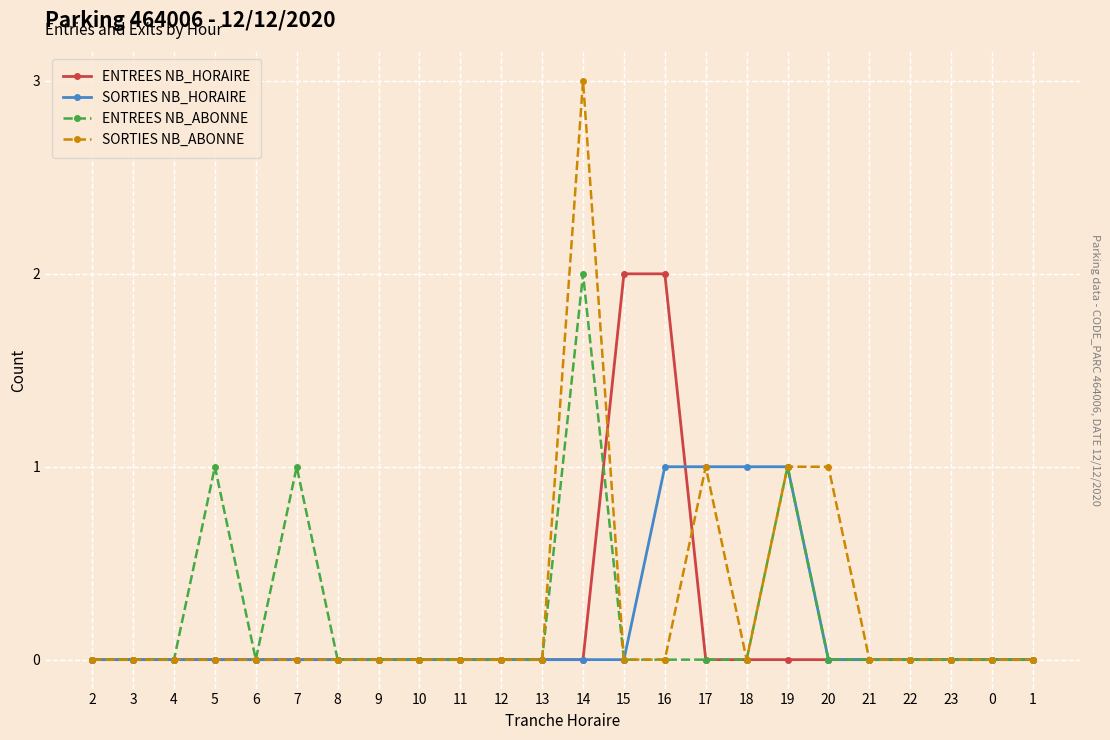

What is the label of the 16th point from the right?

10